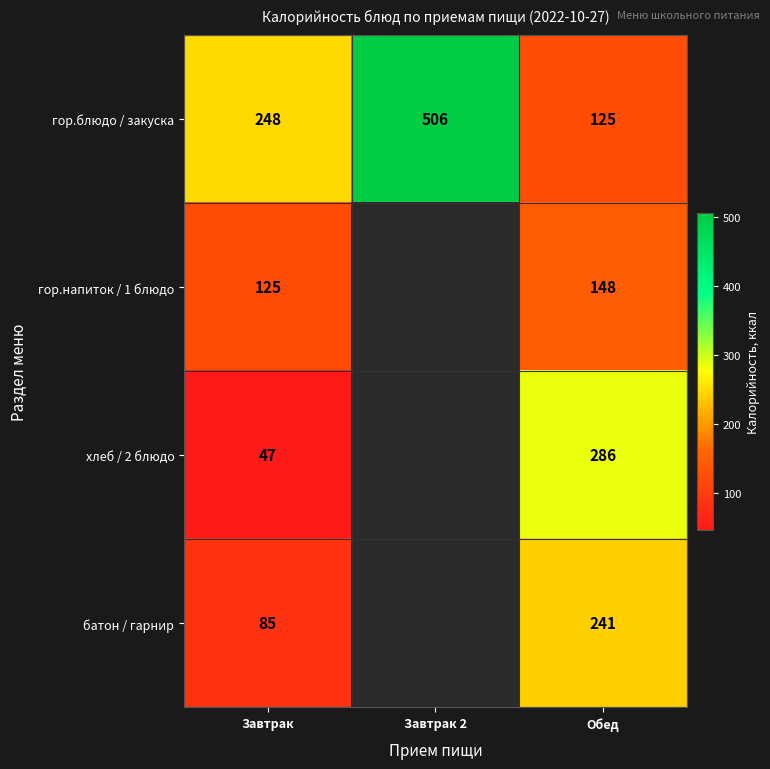

What is the difference between the highest and lowest values at Обед?

161